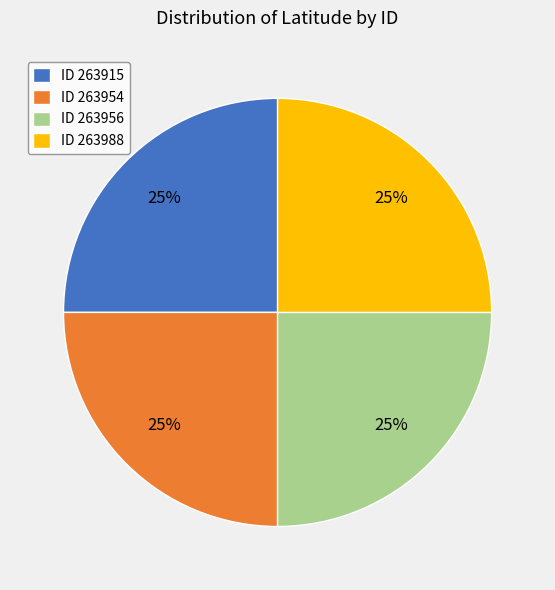

What percentage is the ID 263954 slice, to the nearest percent?

25%